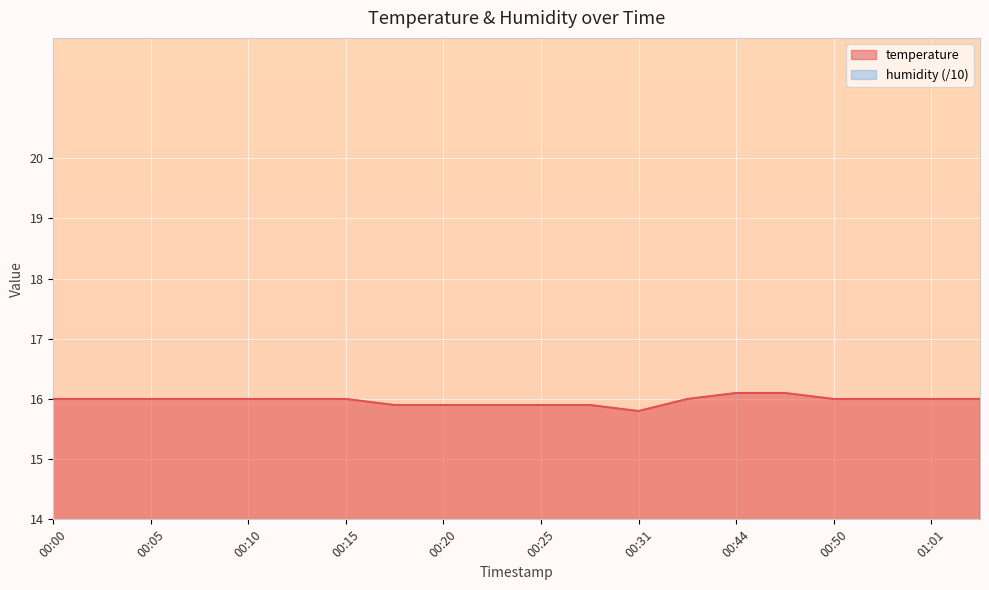

At which category does the chart reach its peak across all series?

00:44